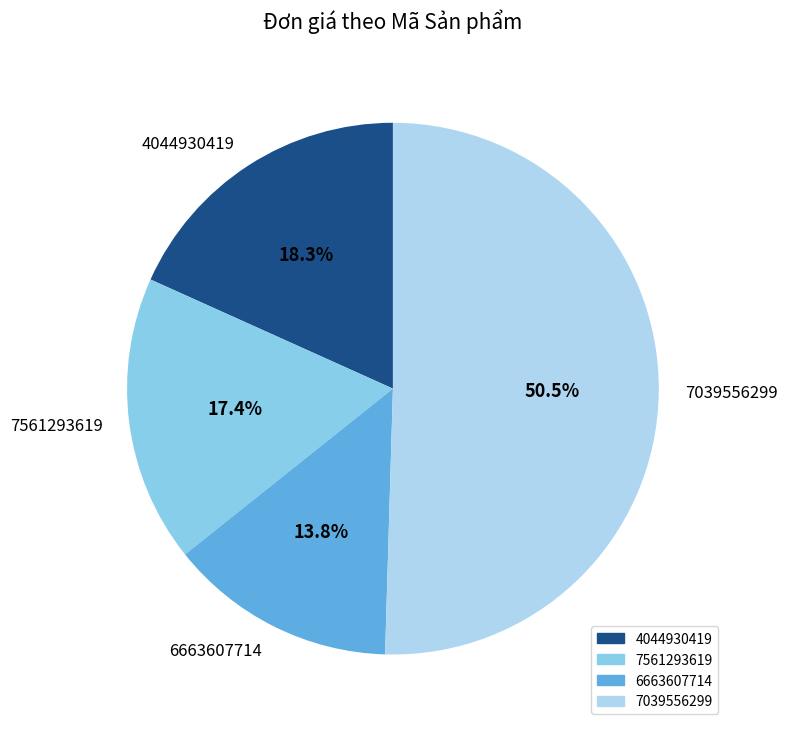

Count the number of slices in the pie.

4